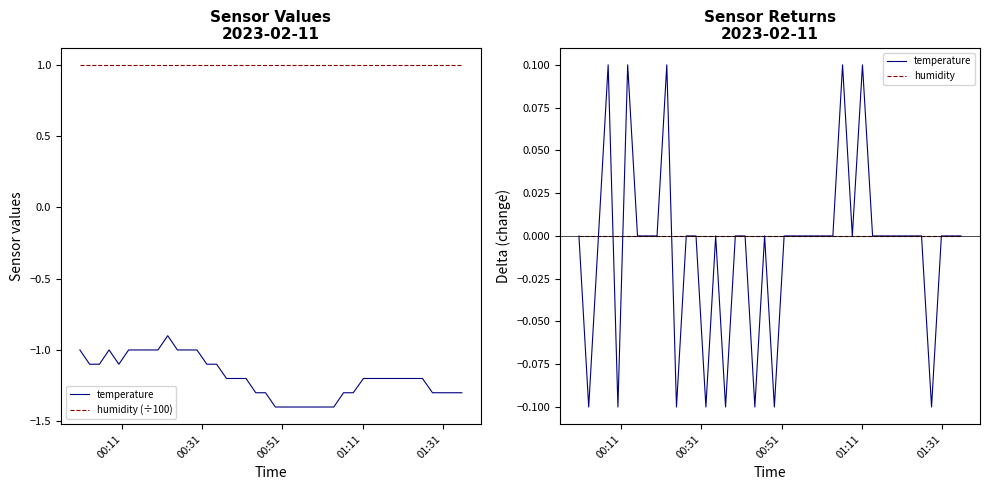

At which label is humidity (÷100) closest to 0?

00:11